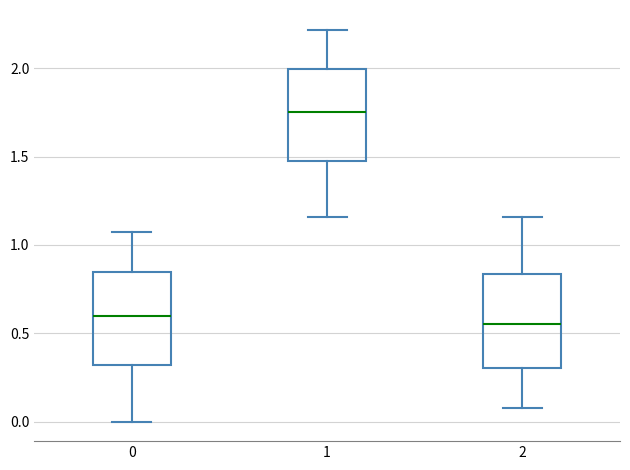

Reading left to right, read every box against the y-axis: the position of its median line, the range the box covers, and the ends of its whiskers. The values are not printed on the chart, so give them approximately, as read against the axis.

0: median 0.60, box 0.30 to 0.85, whiskers 0.00 to 1.05
1: median 1.75, box 1.50 to 2.00, whiskers 1.15 to 2.20
2: median 0.55, box 0.30 to 0.85, whiskers 0.10 to 1.15